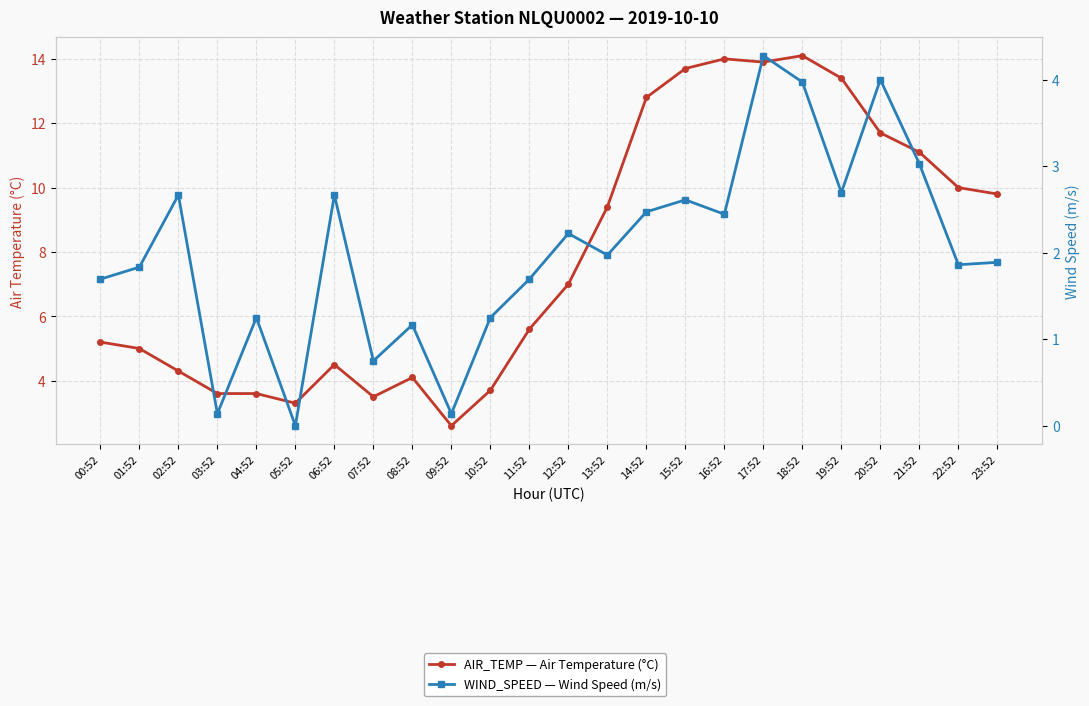

What is the sum of all AIR_TEMP — Air Temperature (°C) values?

189.9